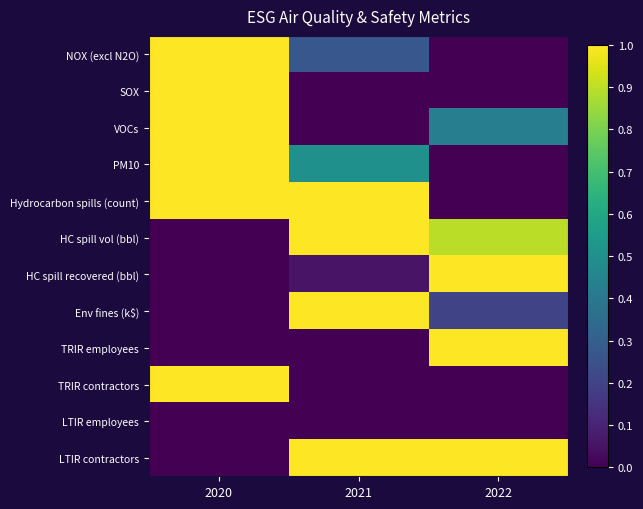

Reading left to right, transcribe all the data shown in this chart.

NOX (excl N2O): 2020=1.0	2021=0.3	2022=0.0
SOX: 2020=1.0	2021=0.0	2022=0.0
VOCs: 2020=1.0	2021=0.0	2022=0.4
PM10: 2020=1.0	2021=0.5	2022=0.0
Hydrocarbon spills (count): 2020=1.0	2021=1.0	2022=0.0
HC spill vol (bbl): 2020=0.0	2021=1.0	2022=0.9
HC spill recovered (bbl): 2020=0.0	2021=0.1	2022=1.0
Env fines (k$): 2020=0.0	2021=1.0	2022=0.2
TRIR employees: 2020=0.0	2021=0.0	2022=1.0
TRIR contractors: 2020=1.0	2021=0.0	2022=0.0
LTIR employees: 2020=0.0	2021=0.0	2022=0.0
LTIR contractors: 2020=0.0	2021=1.0	2022=1.0